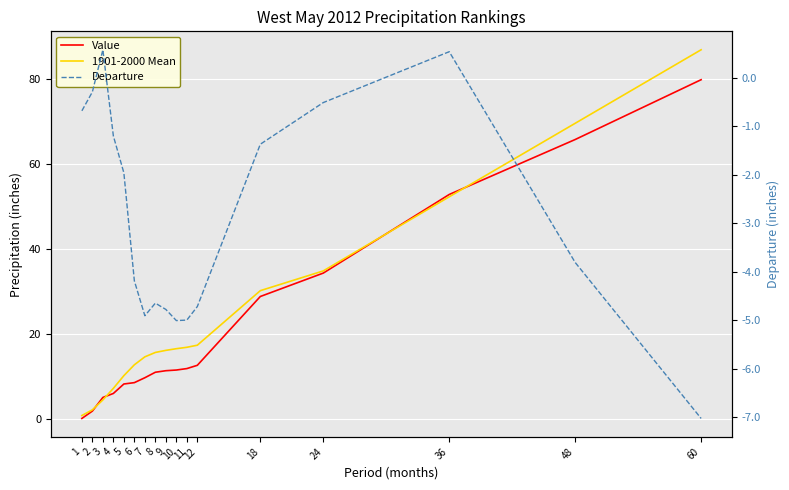

Which category has the highest value across all series?

60